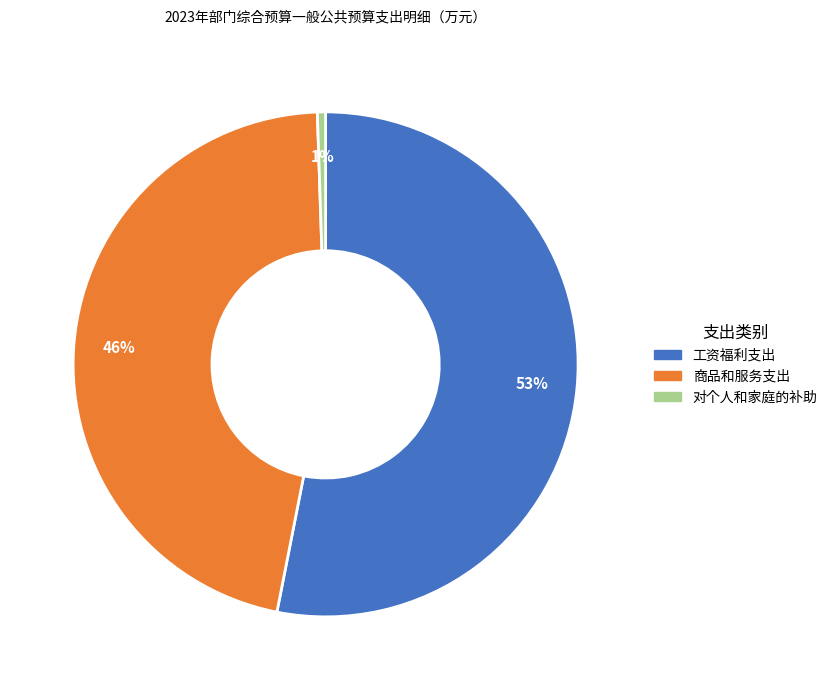

Does any single category account for the majority?

Yes